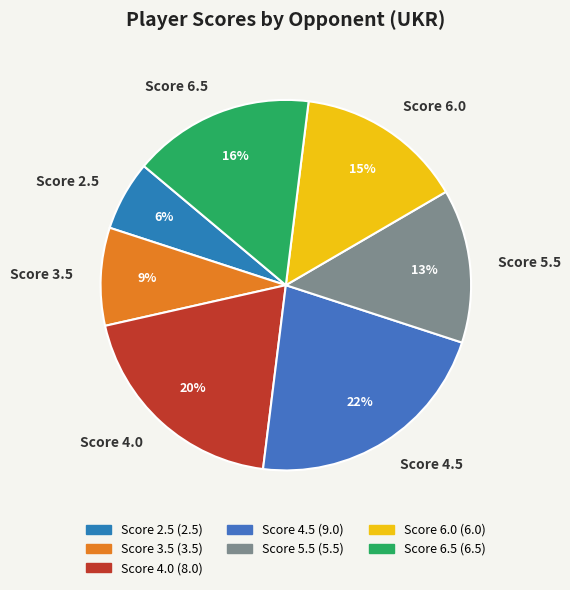

Is there any slice that represents more than half of the pie?

No